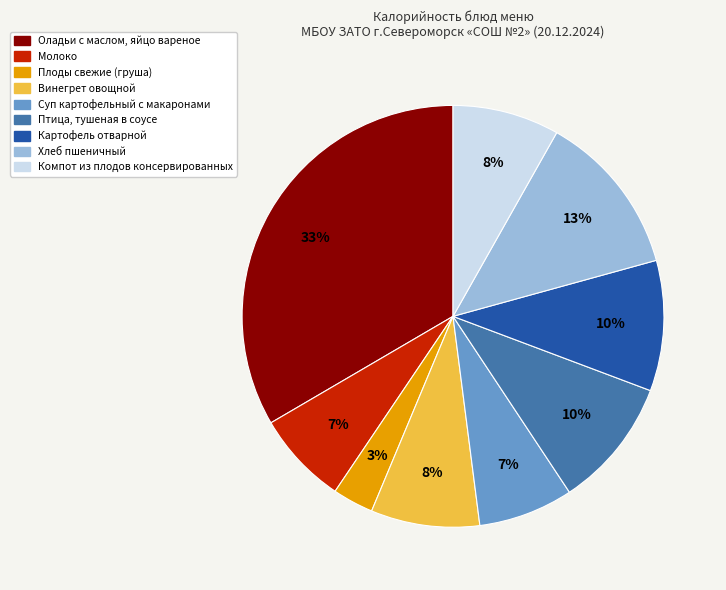

Does Винегрет овощной represent more than half of the total?

No